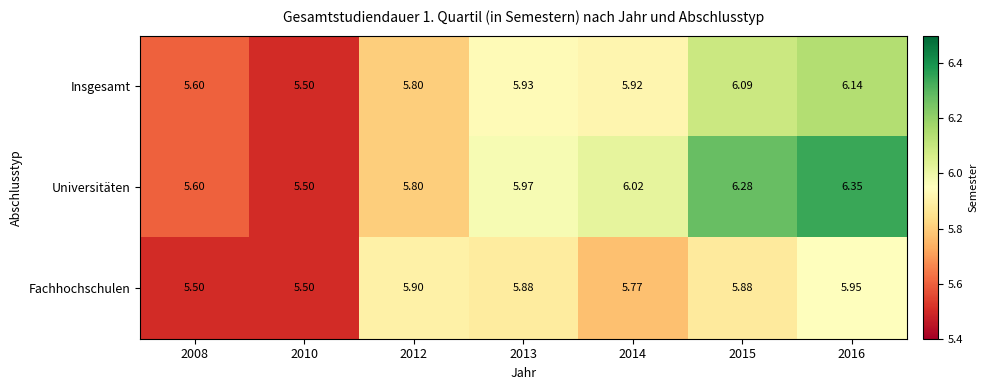

At how many categories does at least one series exceed 6?

3